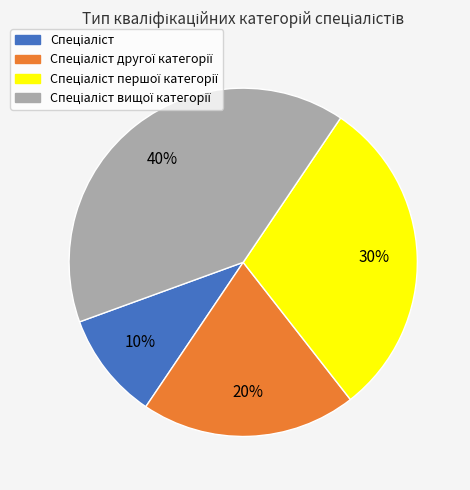

To the nearest percent, what is the average slice percentage?

25%